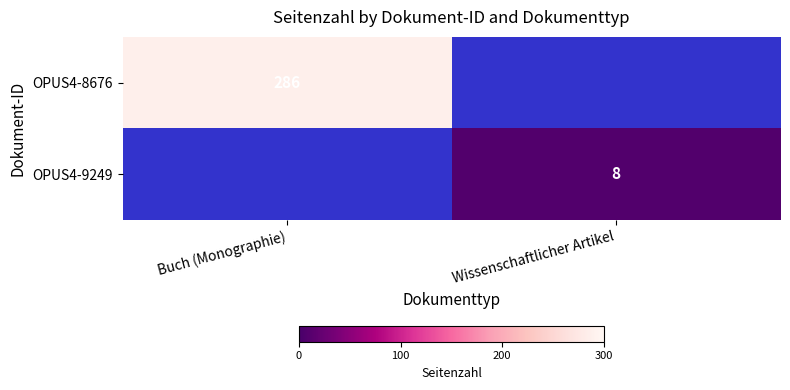

Which category has the lowest value across all series?

Wissenschaftlicher Artikel